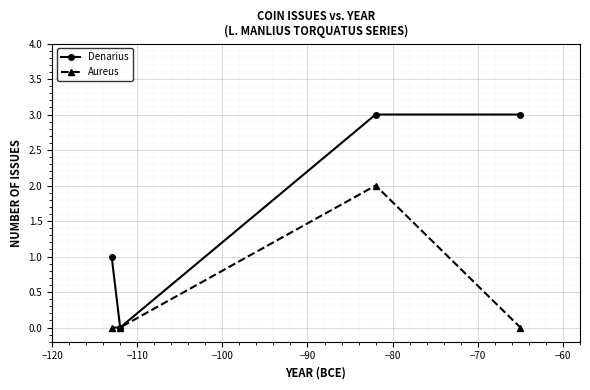

List the series in order of their overall mean, lowest first.

Aureus, Denarius